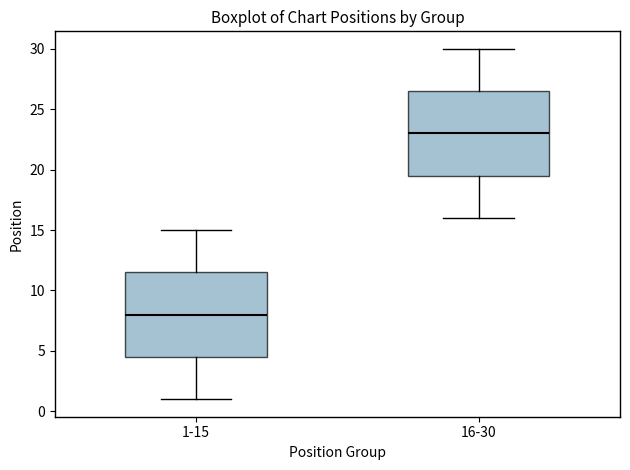

Which box's median line is the highest?

16-30